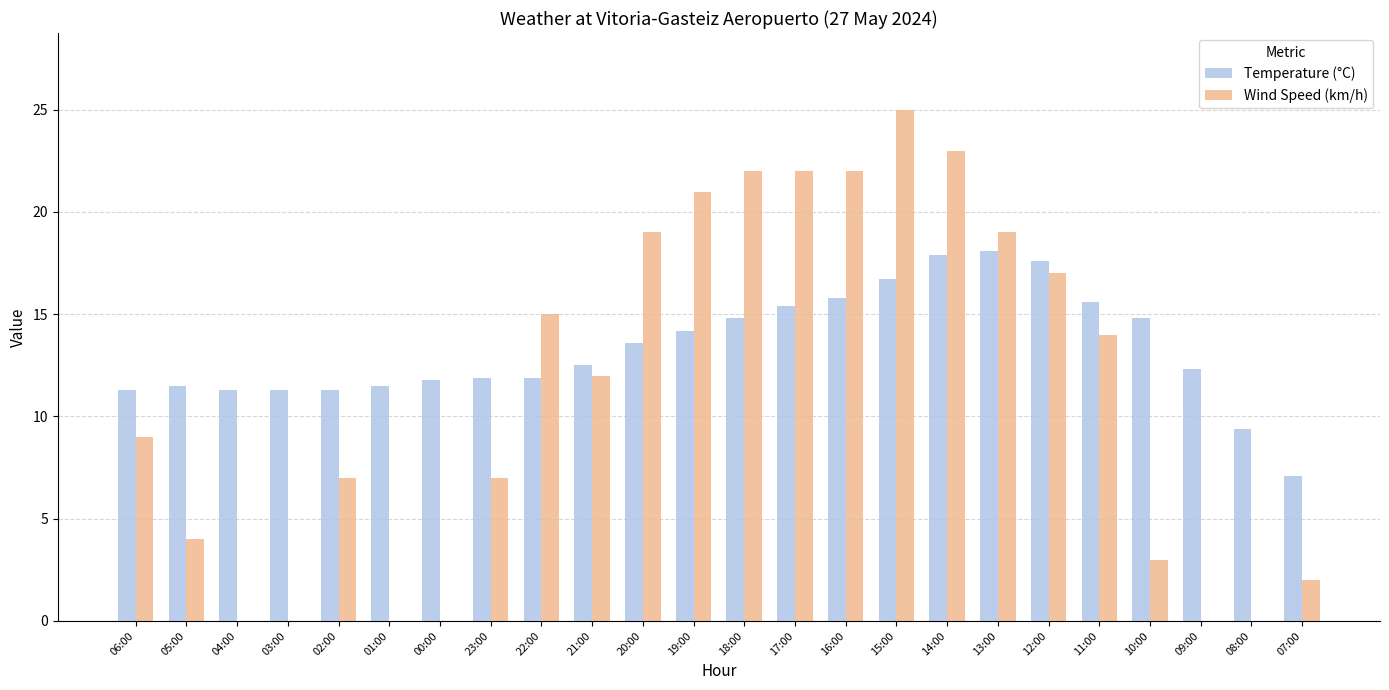

Which series changed the most between 06:00 and 13:00?

Wind Speed (km/h)